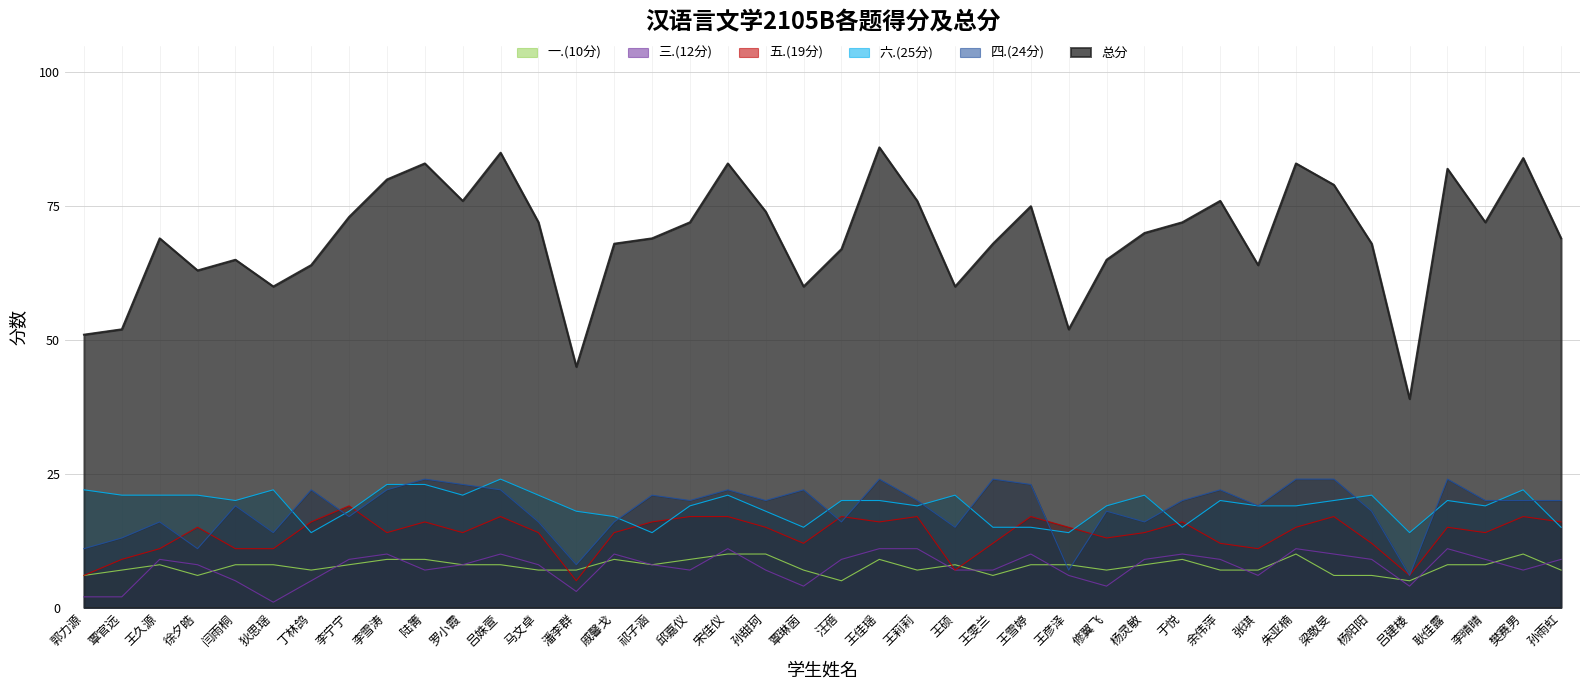

What is the difference between the second highest and second lowest values in the 一.(10分) series?

5